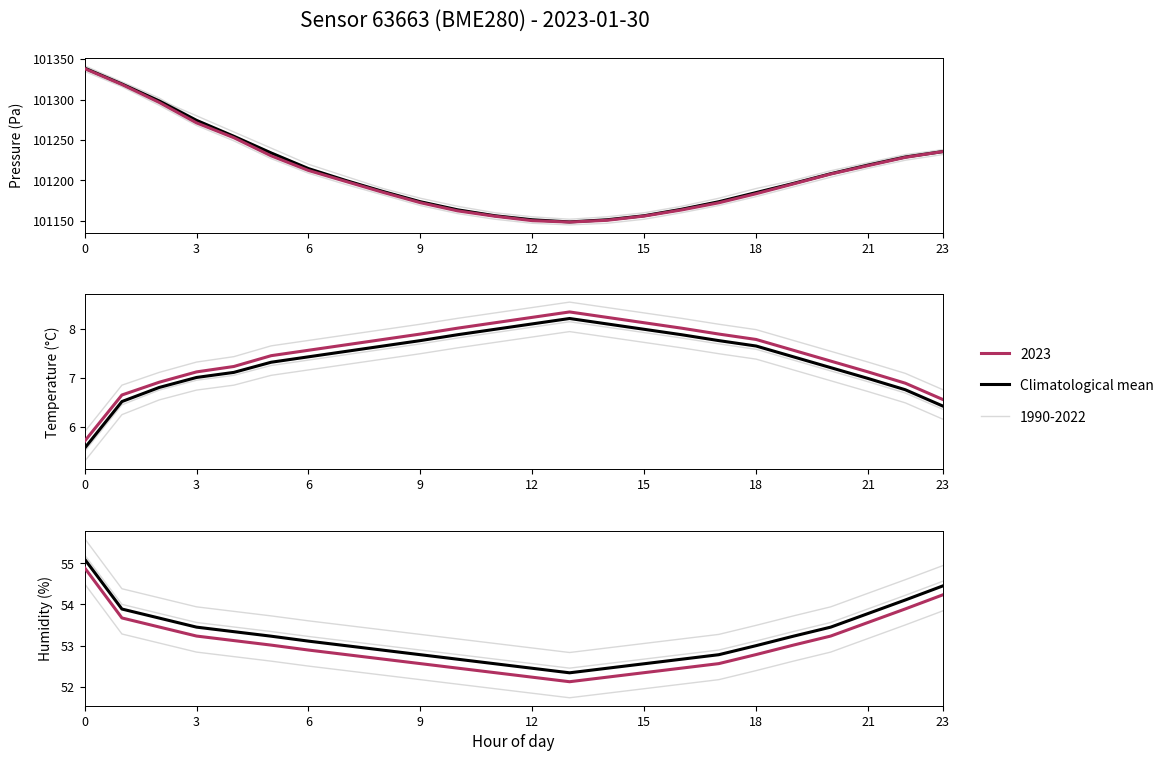

The value at 11 is 52.6. True or false?

True